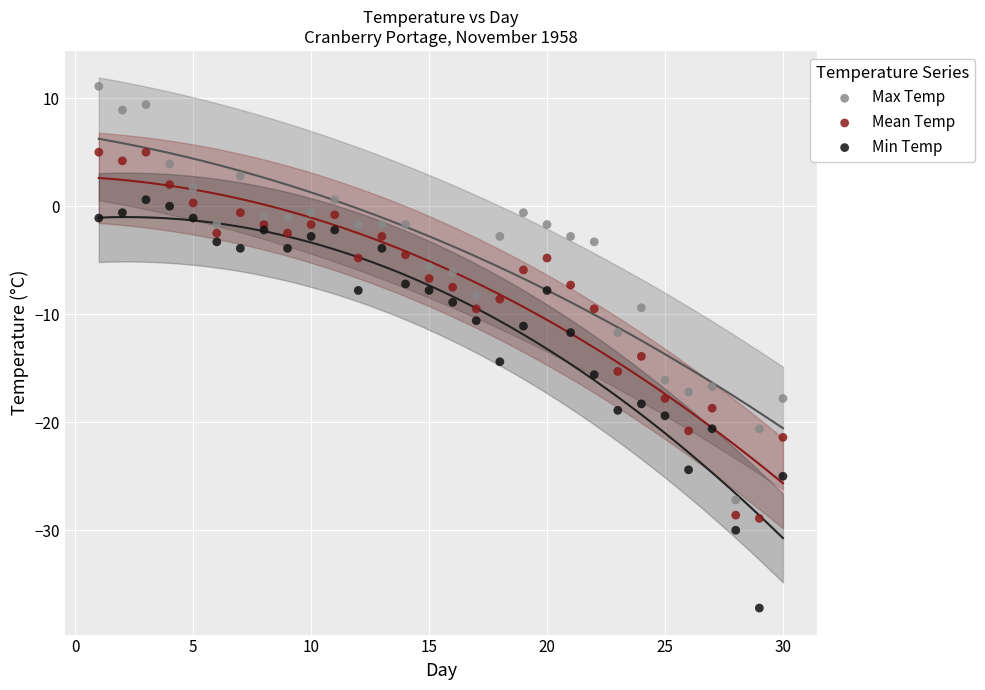

What are all the series names shown in the legend?

Max Temp, Mean Temp, Min Temp